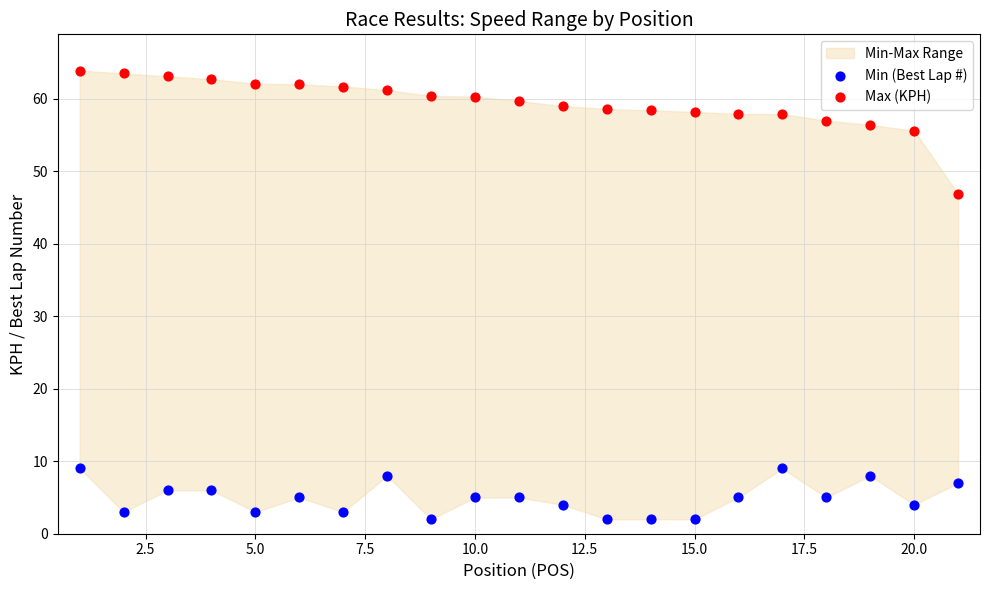

Which series reaches the maximum Y coordinate?

Max (KPH)